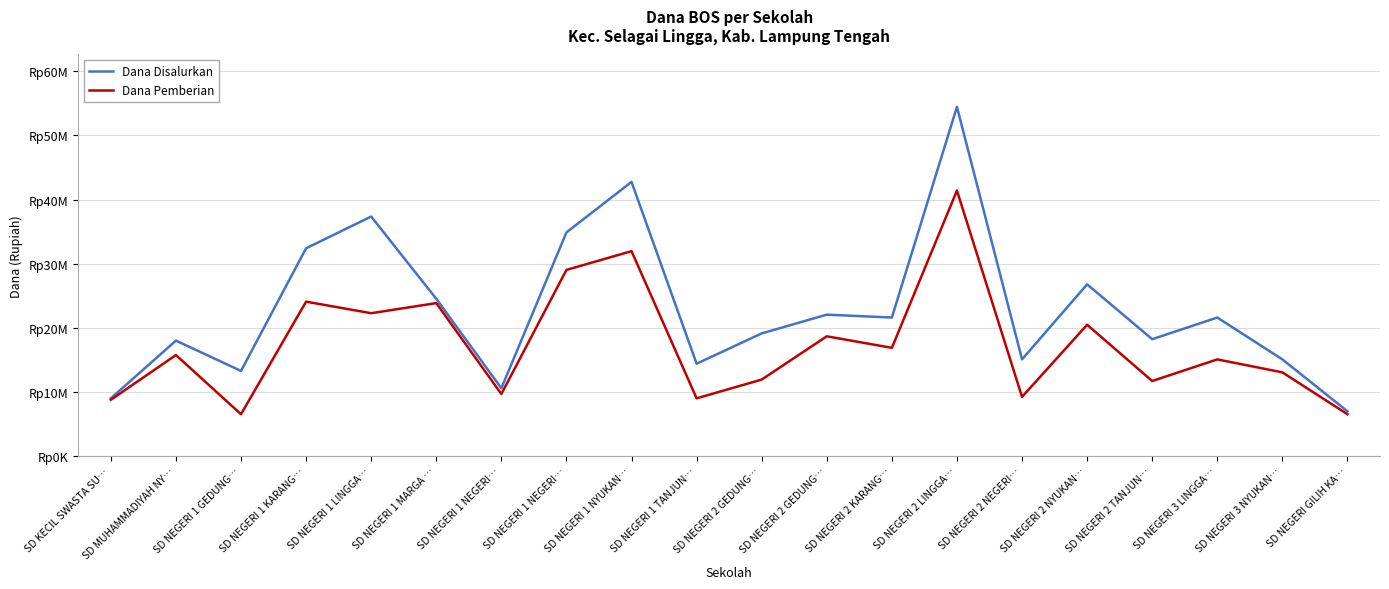

Where does the Dana Pemberian series first go above 15750000?

SD NEGERI 1 KARANG…